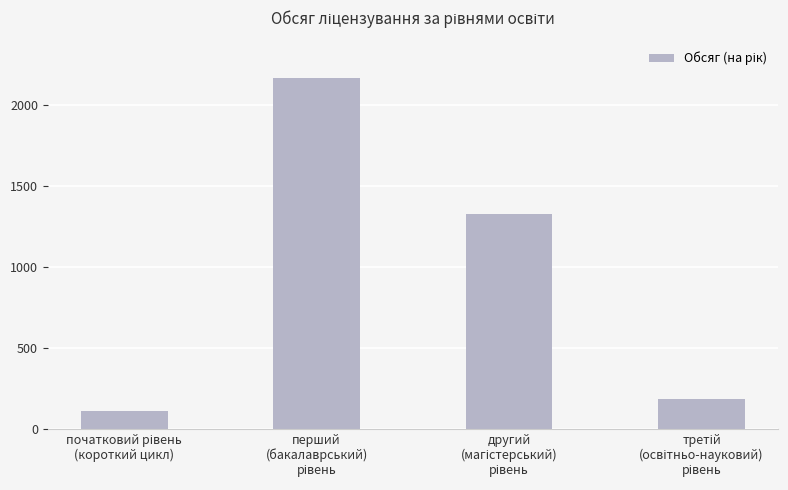

Does the chart contain stacked bars?

No